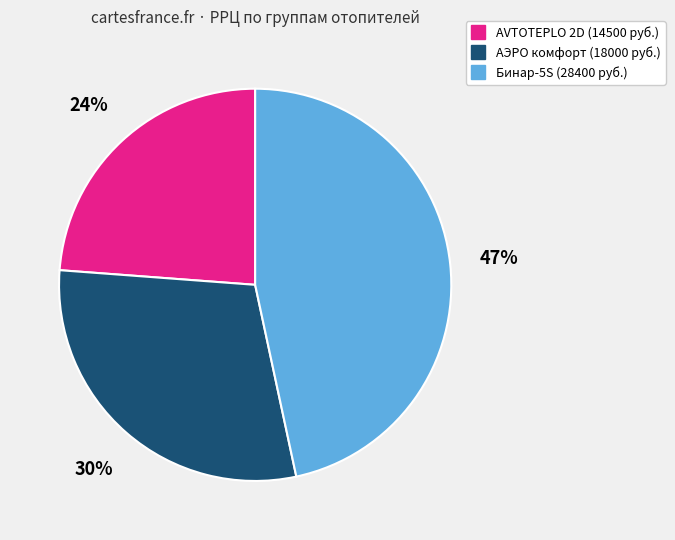

To the nearest percent, what is the difference between the largest and smallest slice percentages?

23%